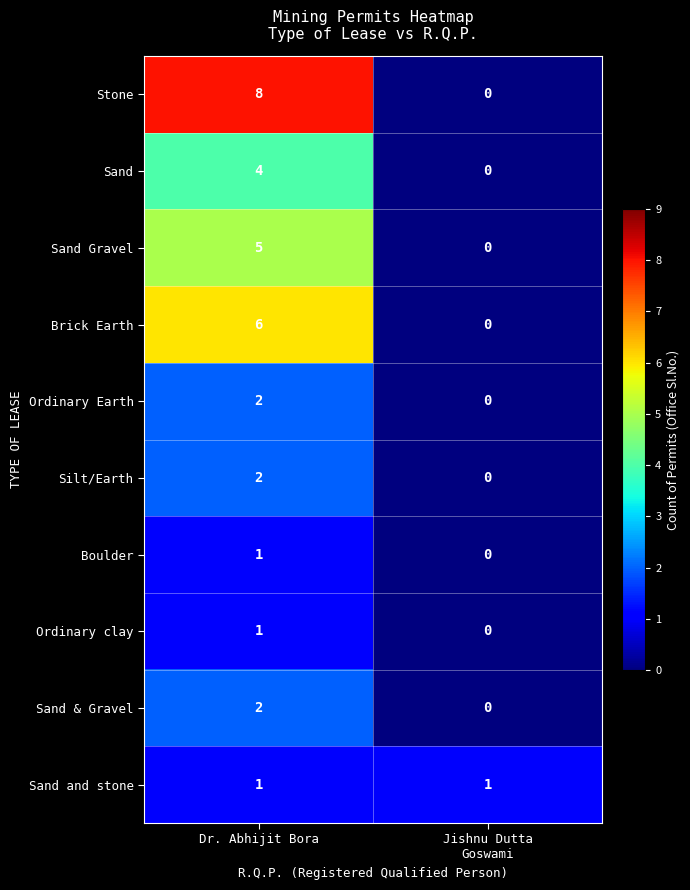

What is the total value across all series at Jishnu Dutta
Goswami?

1